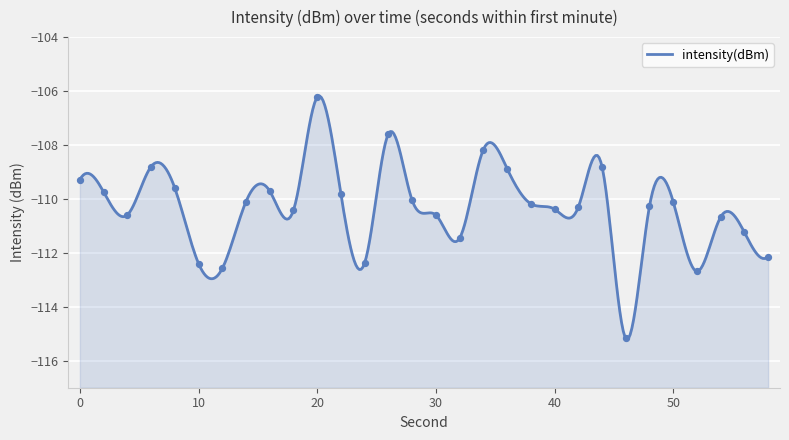

What is the change in value from 2 to 4?

-0.8